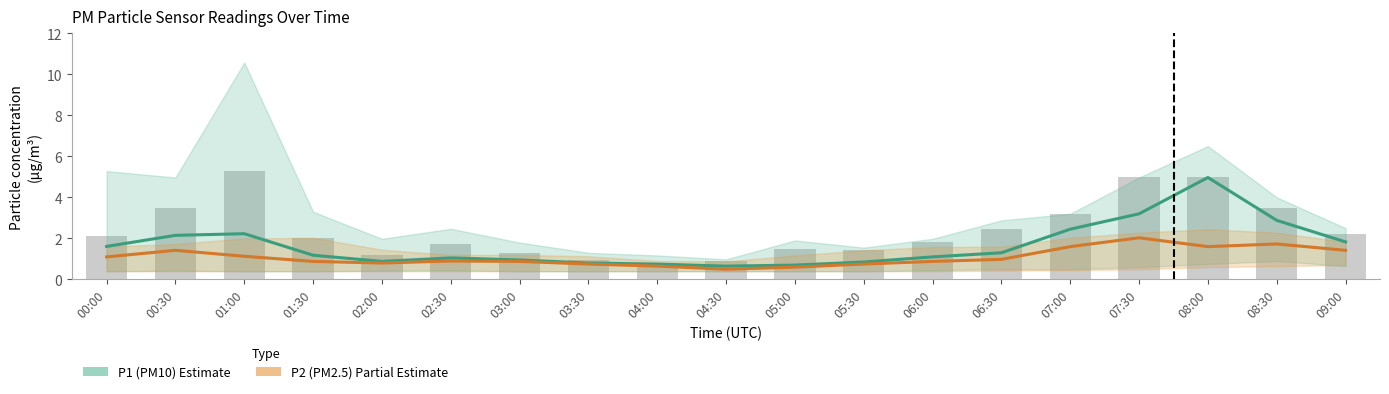

What is the label of the 10th bar from the right?

04:30